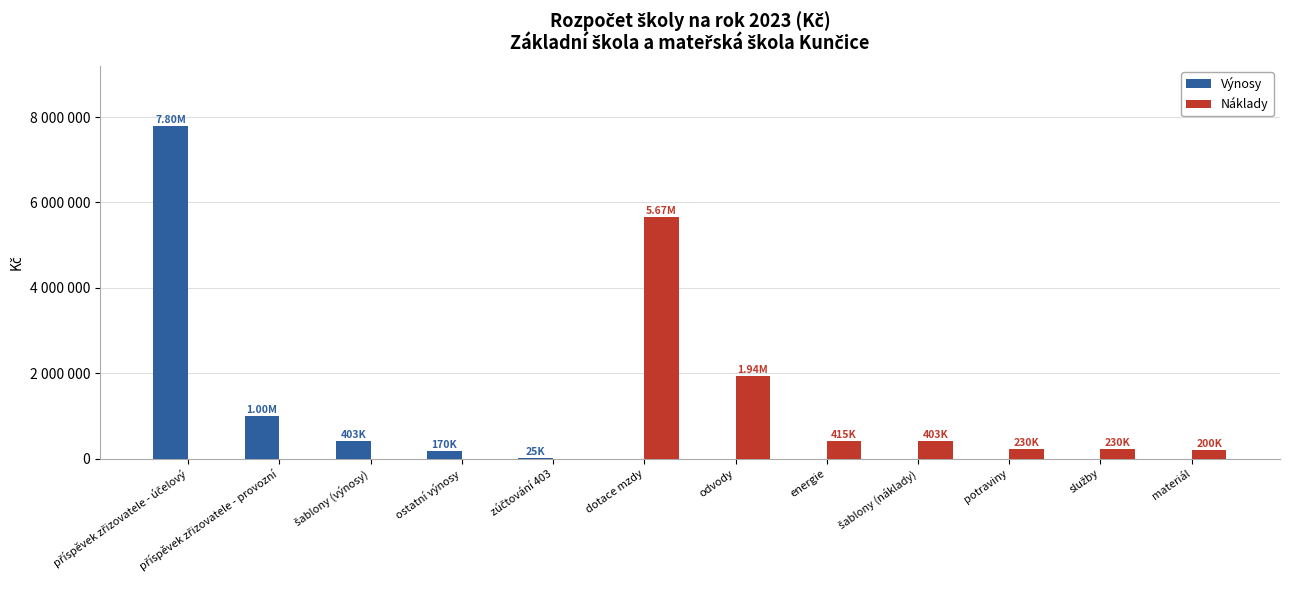

Where does the Náklady series first go above 230000?

dotace mzdy